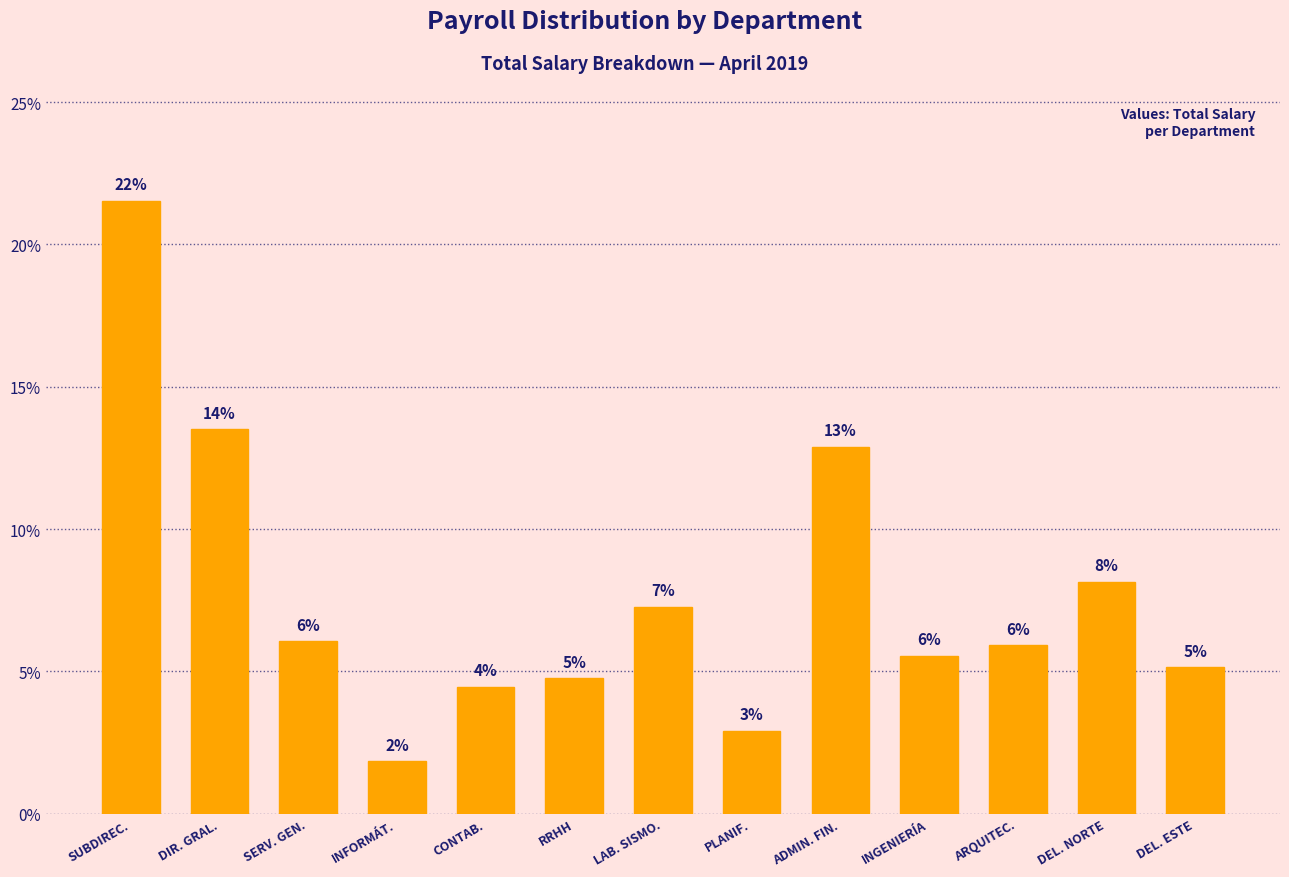

Does the chart contain any negative values?

No